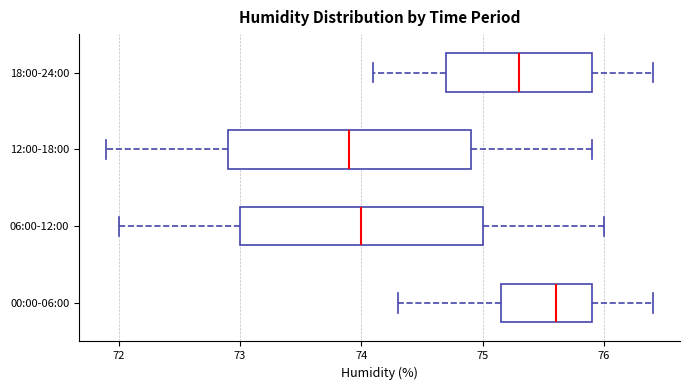

Reading bottom to top, read every box against the x-axis: the position of its median line, the range the box covers, and the ends of its whiskers. The values are not printed on the chart, so give them approximately, as read against the axis.

00:00-06:00: median 75.6, box 75.2 to 75.9, whiskers 74.3 to 76.4
06:00-12:00: median 74.0, box 73.0 to 75.0, whiskers 72.0 to 76.0
12:00-18:00: median 73.9, box 72.9 to 74.9, whiskers 71.9 to 75.9
18:00-24:00: median 75.3, box 74.7 to 75.9, whiskers 74.1 to 76.4